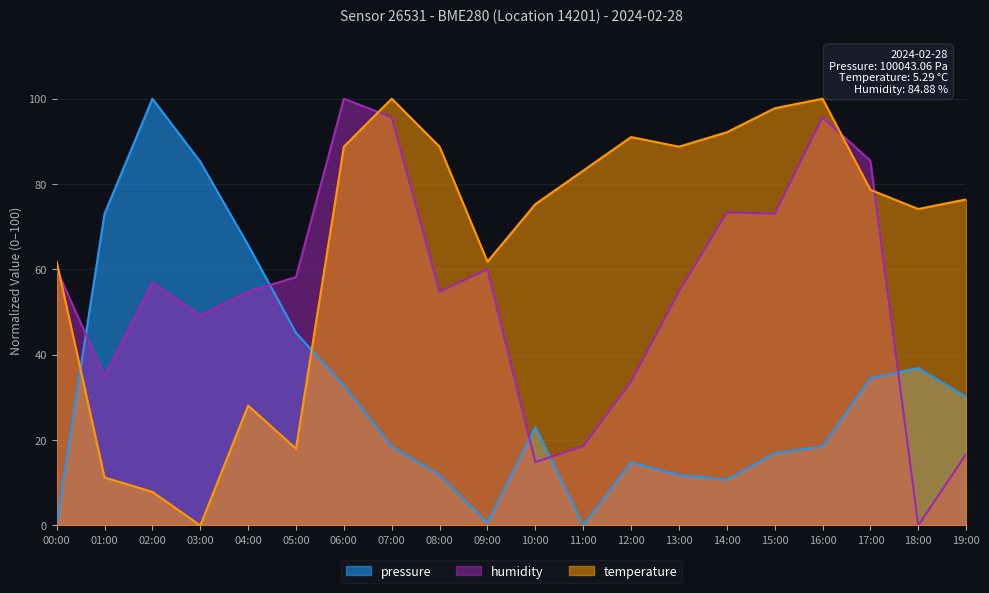

Read the temperature value at 07:00.

100.0